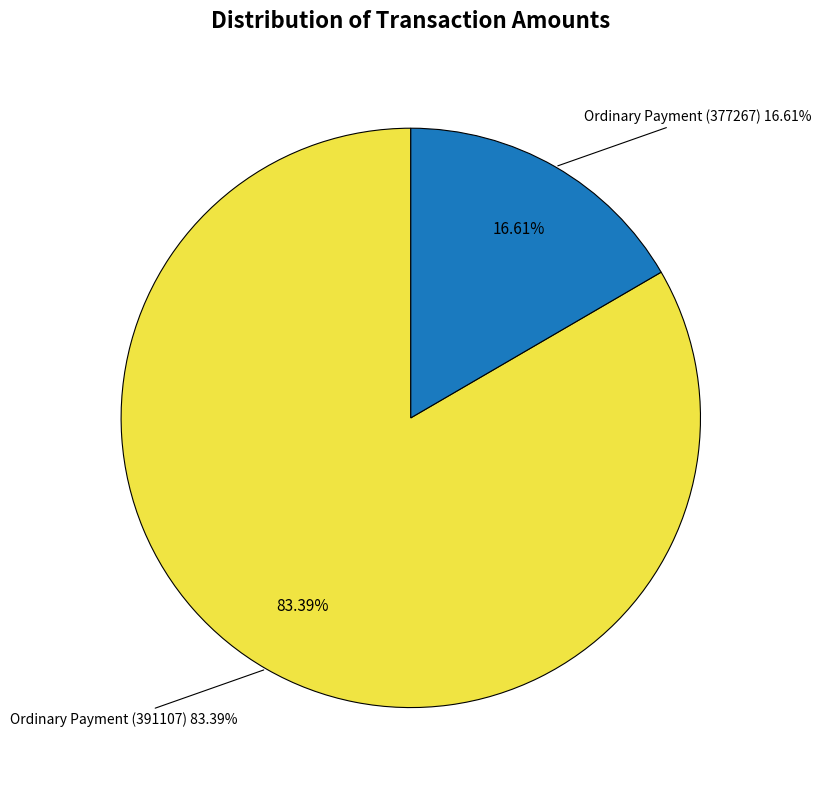

What is the total percentage of Ordinary Payment (377267) and Ordinary Payment (391107)?

100.0%